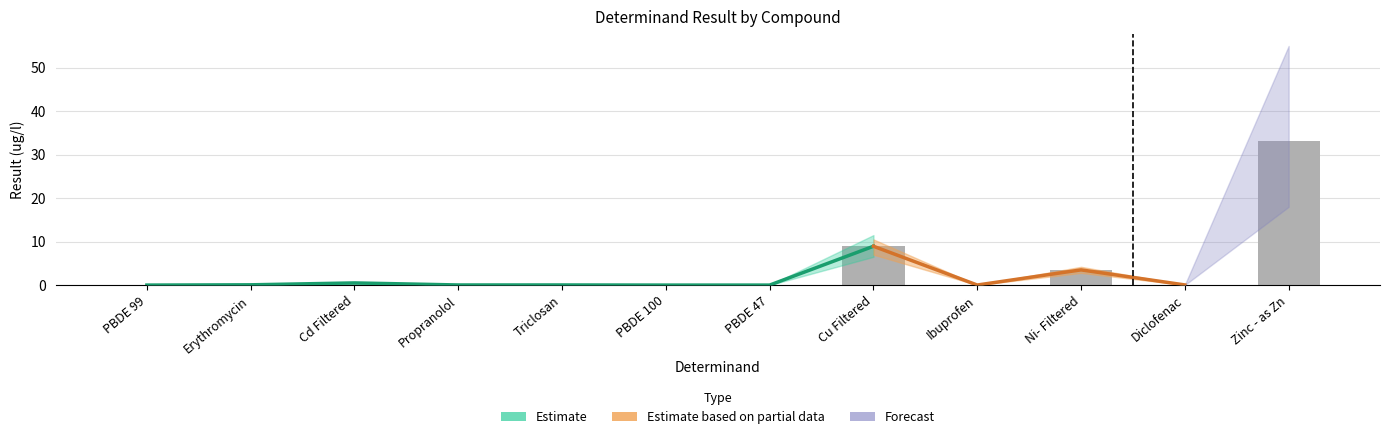

Reading left to right, what are all the values shown in this chart?

0.0	0.1	0.5	0.0	0.0	0.0	0.0	8.9	0.0	3.5	0.0	33.2